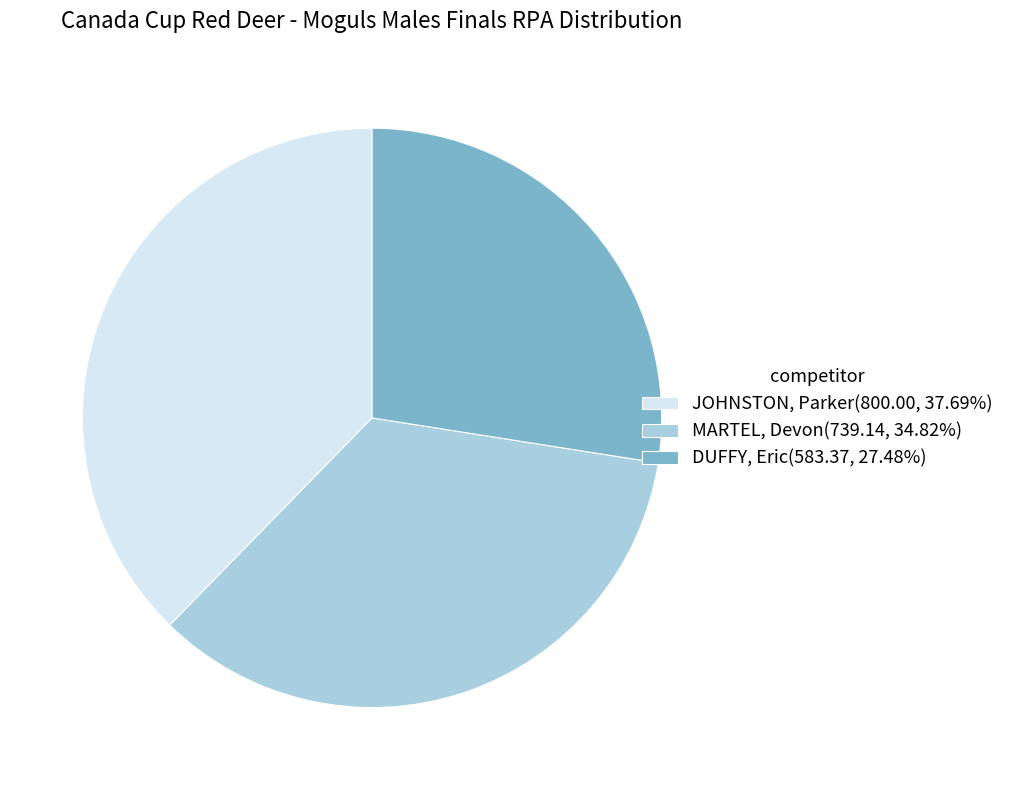

How many segments does this pie chart have?

3